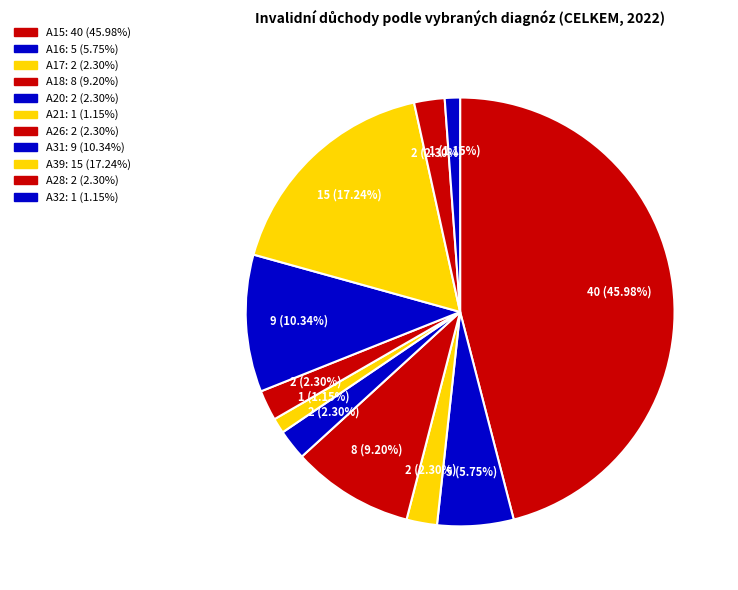

What percentage is the A32 slice, to the nearest percent?

1%